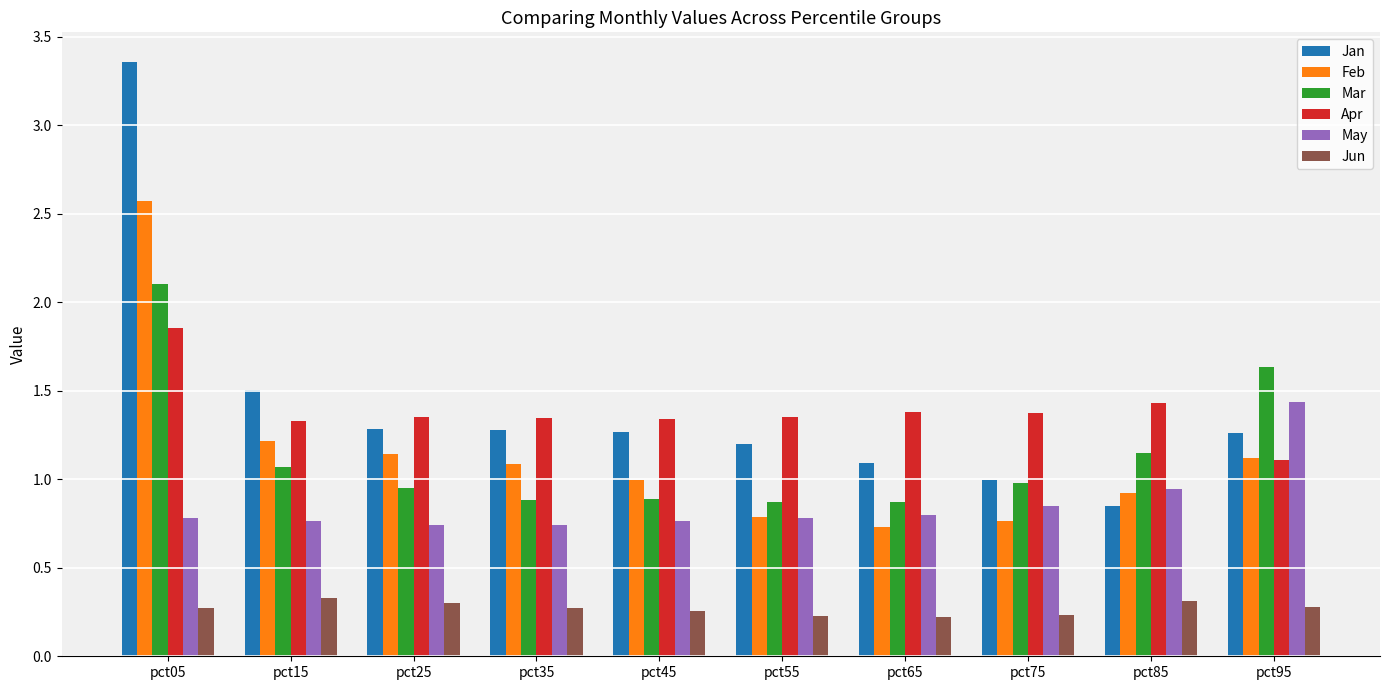

Where is Jan nearest to the value 2?

pct15